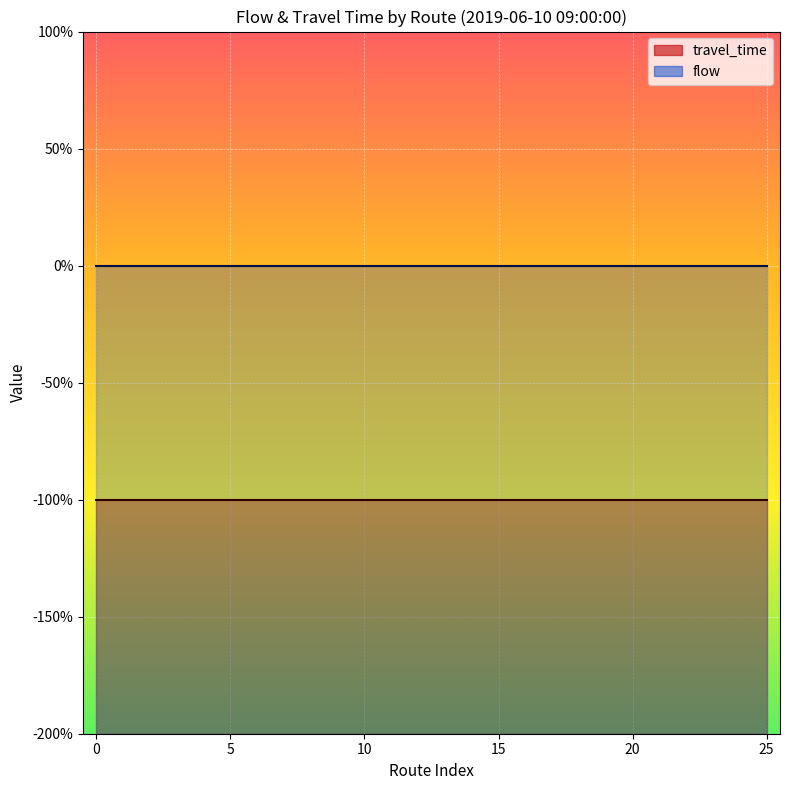

Reading left to right, extract all data points from this chart.

travel_time: 0=-1	1=-1	2=-1	3=-1	4=-1	5=-1	6=-1	7=-1	8=-1	9=-1	10=-1	11=-1	12=-1	13=-1	14=-1	15=-1	16=-1	17=-1	18=-1	19=-1	20=-1	21=-1	22=-1	23=-1	24=-1	25=-1
flow: 0=0	1=0	2=0	3=0	4=0	5=0	6=0	7=0	8=0	9=0	10=0	11=0	12=0	13=0	14=0	15=0	16=0	17=0	18=0	19=0	20=0	21=0	22=0	23=0	24=0	25=0